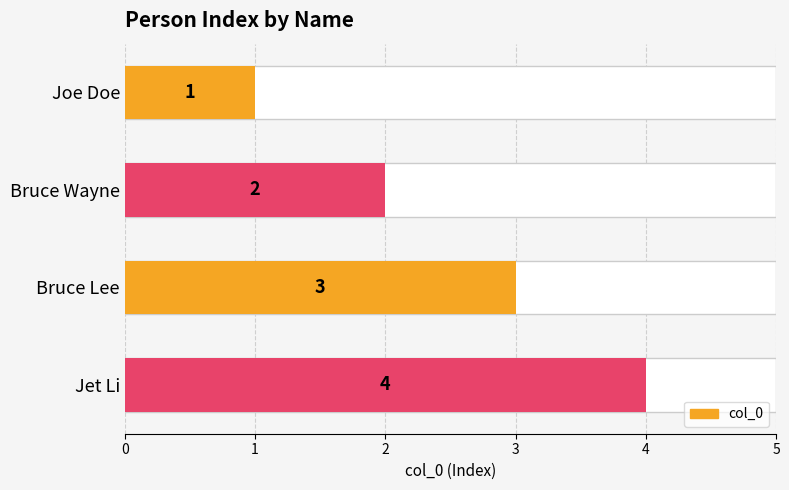

What is the minimum value shown in the chart?

1